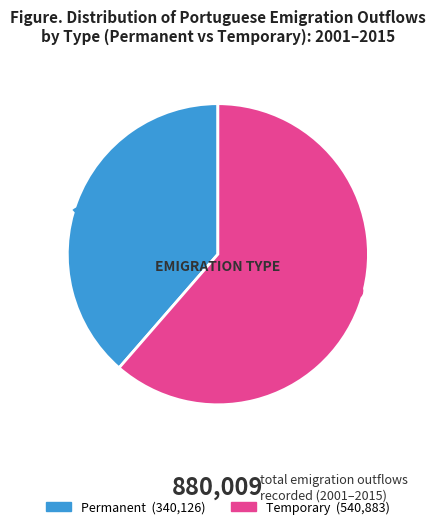

Is there any slice that represents more than half of the pie?

Yes